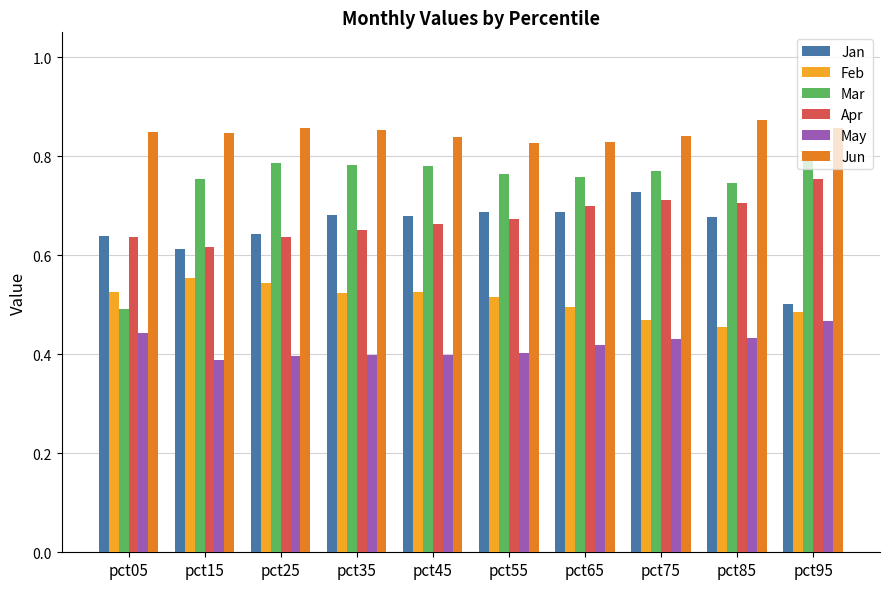

Which series has the largest total across all categories?

Jun